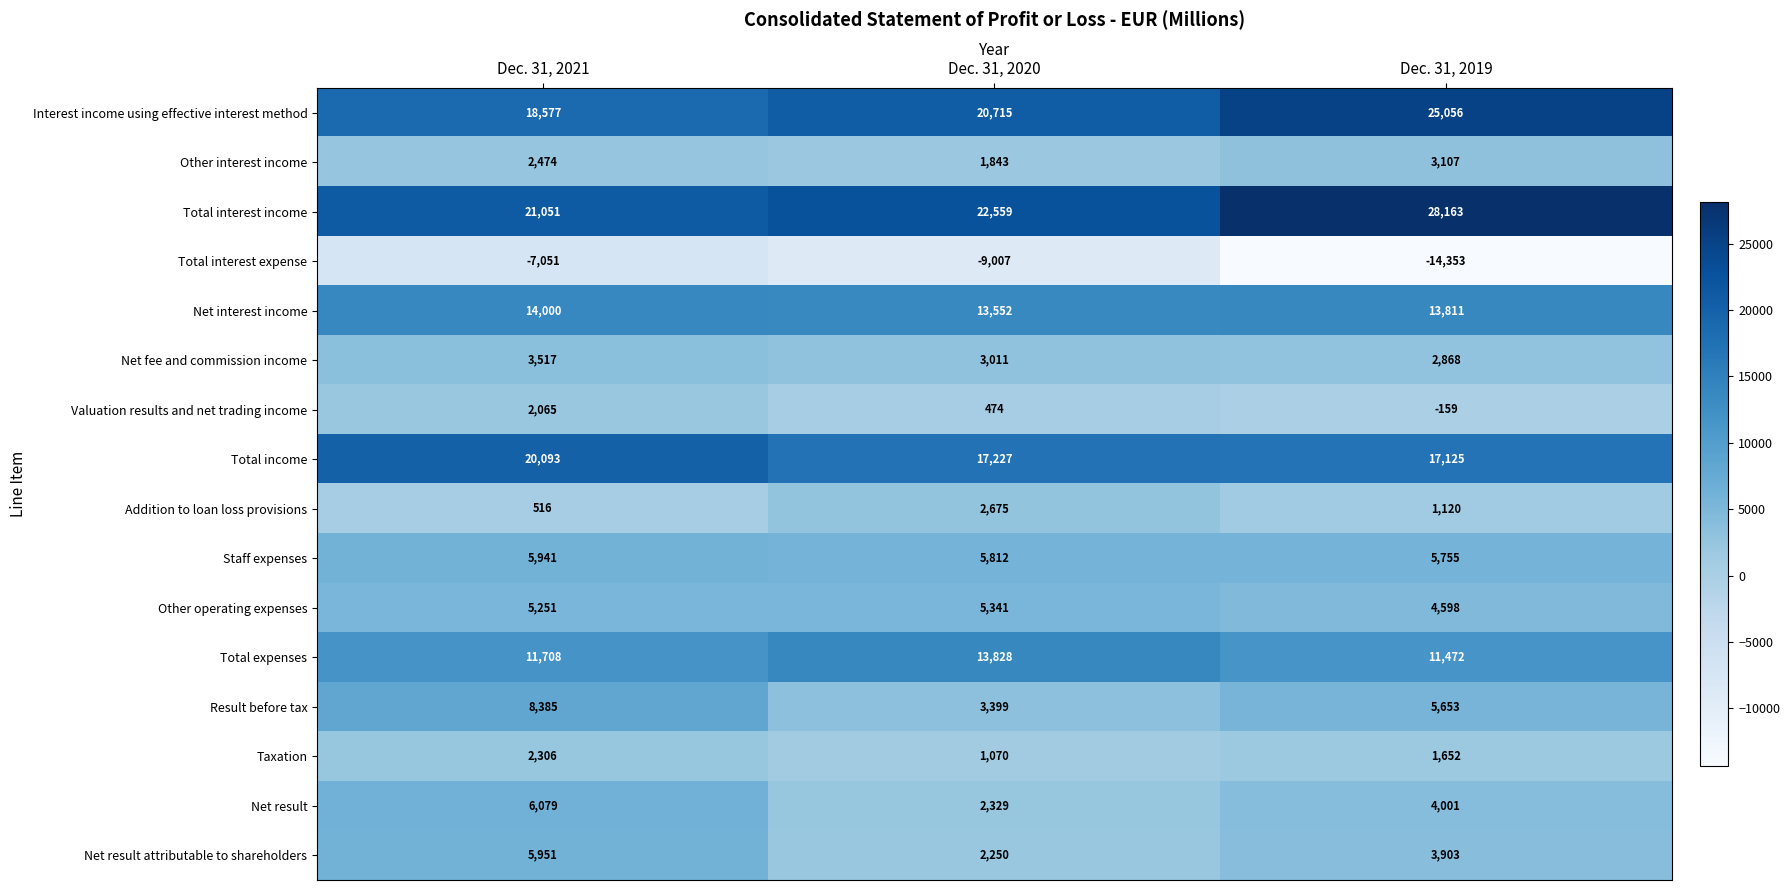

Rank the series by their maximum value, from highest to lowest.

Total interest income, Interest income using effective interest method, Total income, Net interest income, Total expenses, Result before tax, Net result, Net result attributable to shareholders, Staff expenses, Other operating expenses, Net fee and commission income, Other interest income, Addition to loan loss provisions, Taxation, Valuation results and net trading income, Total interest expense